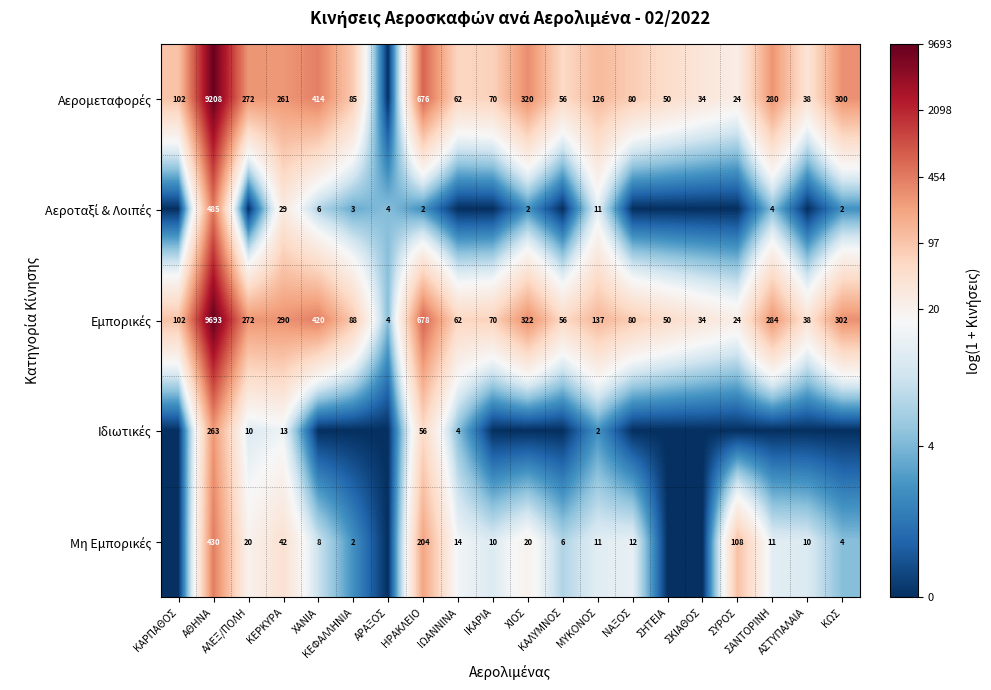

True or false: Μη Εμπορικές has a value of 0.9 at ΙΚΑΡΙΑ.

False